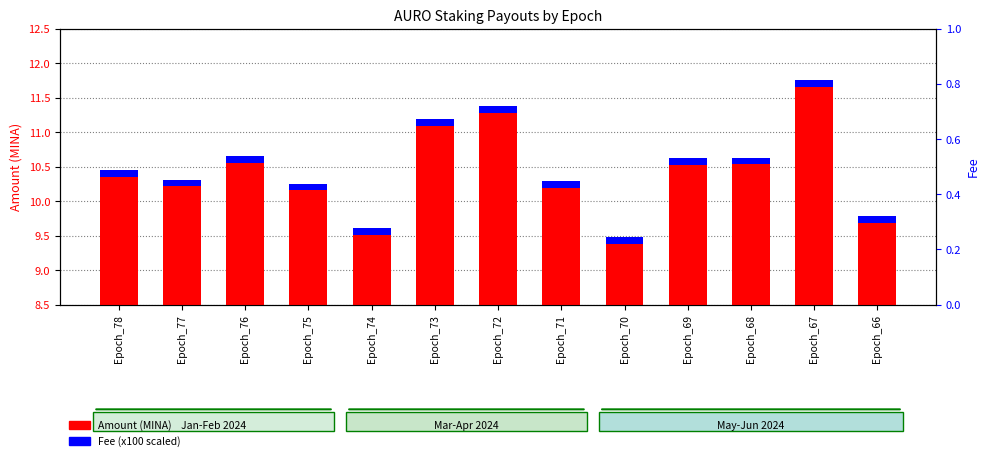

Between Epoch_68 and Epoch_78, which is larger?

Epoch_68